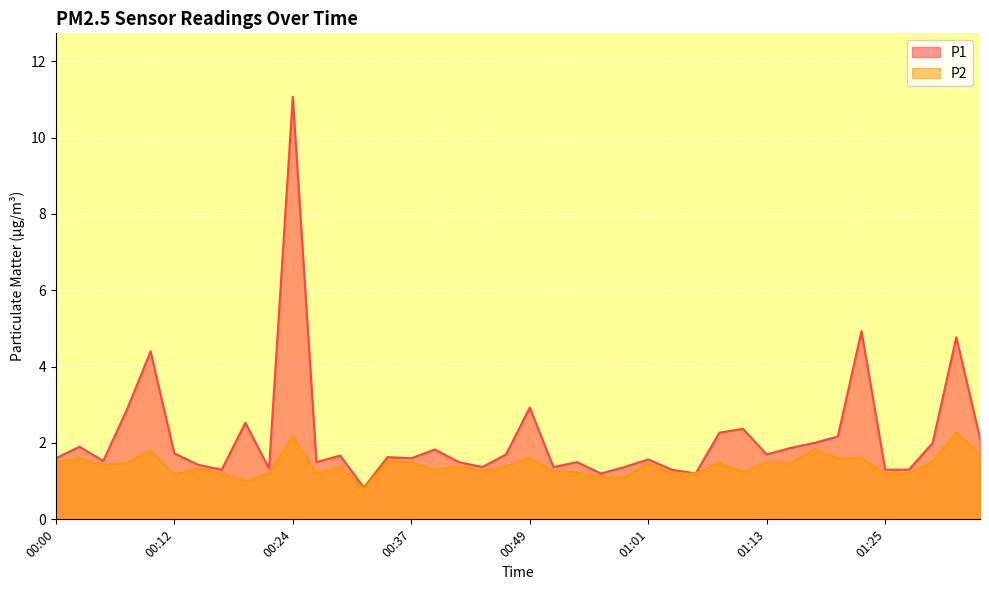

True or false: P2 has a value of 1.2 at 01:06.

True